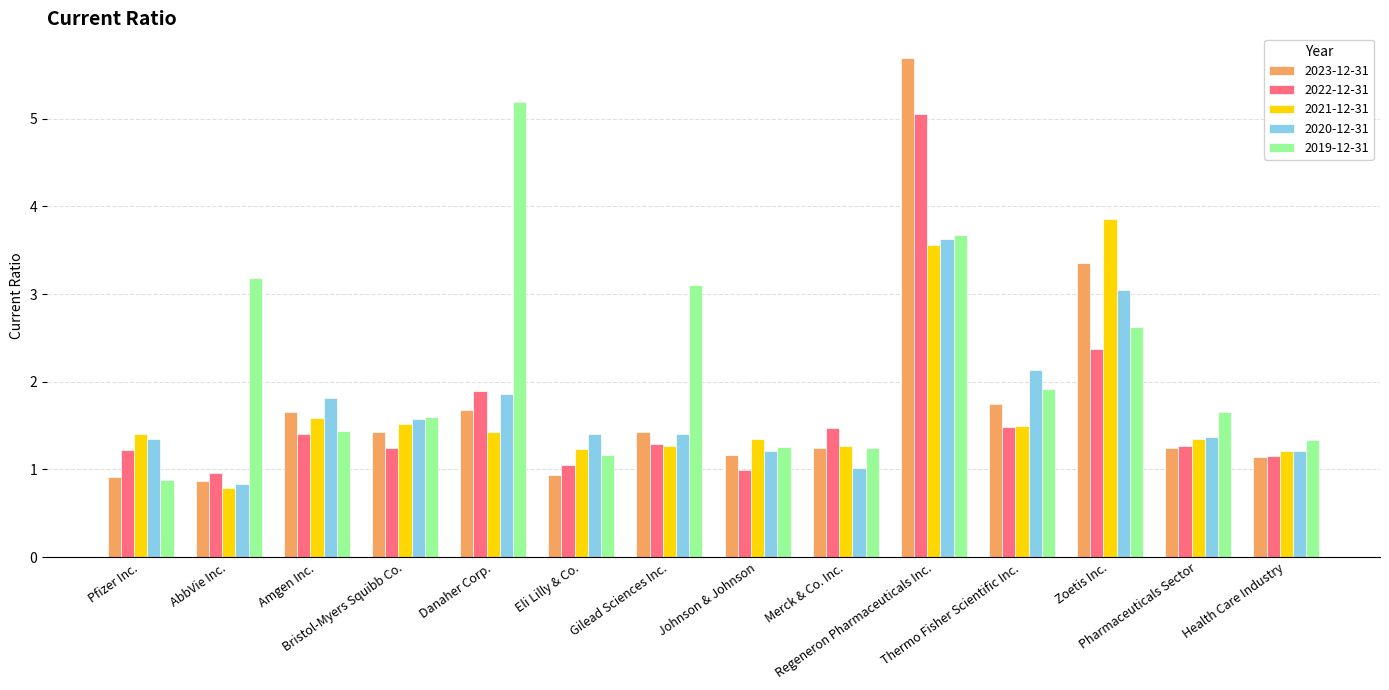

Which category has the lowest value across all series?

AbbVie Inc.